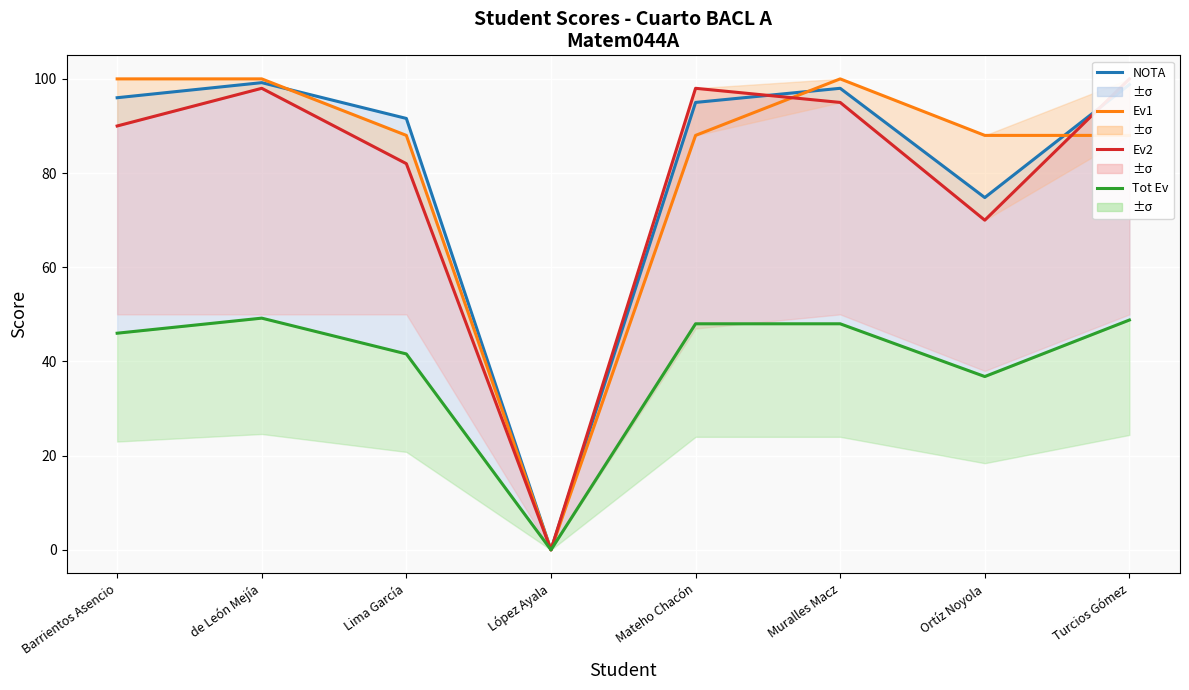

What is the difference between the Ev2 values at de León Mejía and Lima García?

16.0